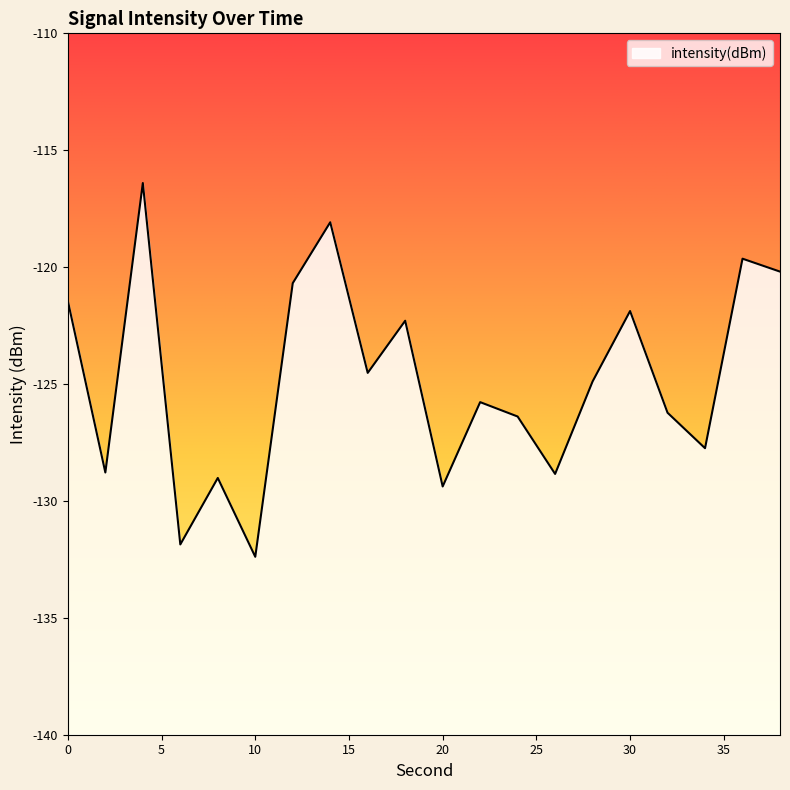

At which category does the chart reach its minimum across all series?

10